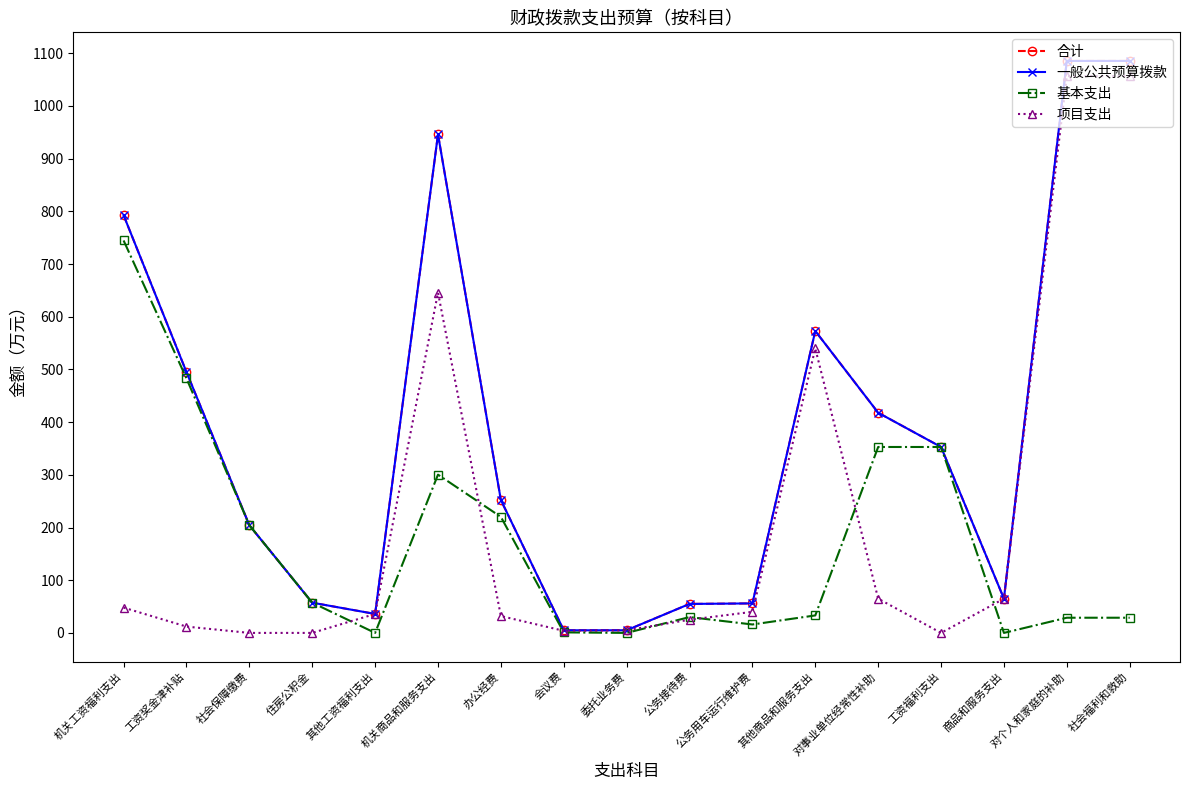

Reading left to right, what are all the values shown in this chart?

合计: 792.7	495.1	204.3	57.4	36.0	946.2	252.2	5.0	5.0	55.0	56.0	573.0	417.8	352.8	65.0	1085.5	1085.5
一般公共预算拨款: 792.7	495.1	204.3	57.4	36.0	946.2	252.2	5.0	5.0	55.0	56.0	573.0	417.8	352.8	65.0	1085.5	1085.5
基本支出: 744.7	483.1	204.3	57.4	0.0	300.4	220.2	1.0	0.0	30.0	16.0	33.2	352.8	352.8	0.0	28.8	28.8
项目支出: 48.0	12.0	0.0	0.0	36.0	645.8	32.0	4.0	5.0	25.0	40.0	539.8	65.0	0.0	65.0	1056.7	1056.7